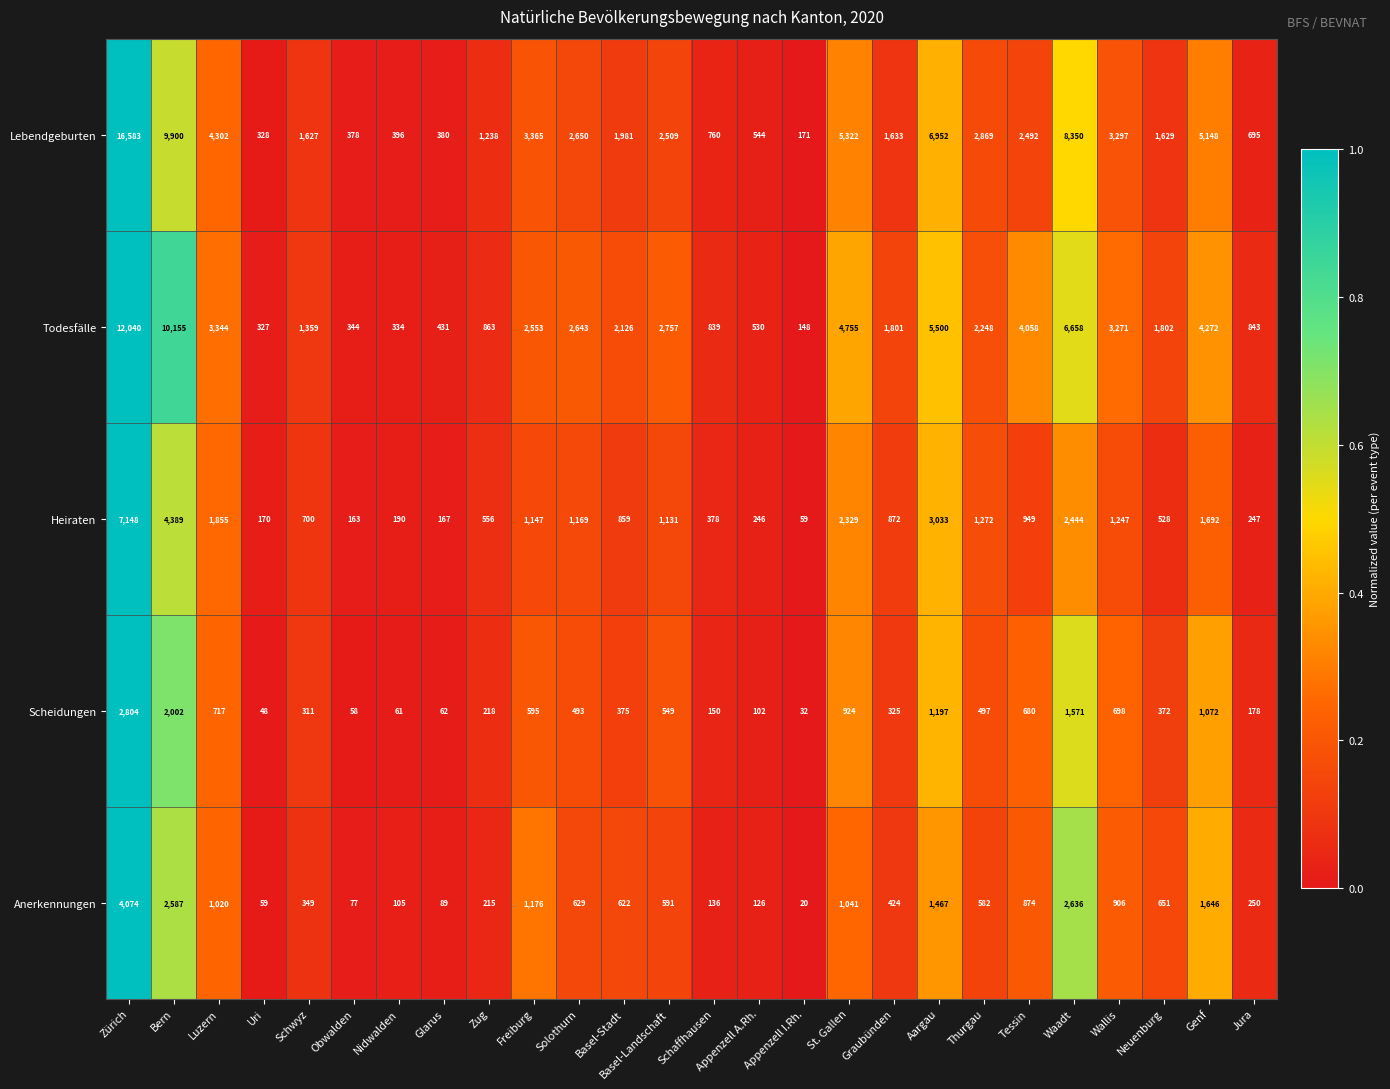

What is the average value of the Lebendgeburten series?

3288